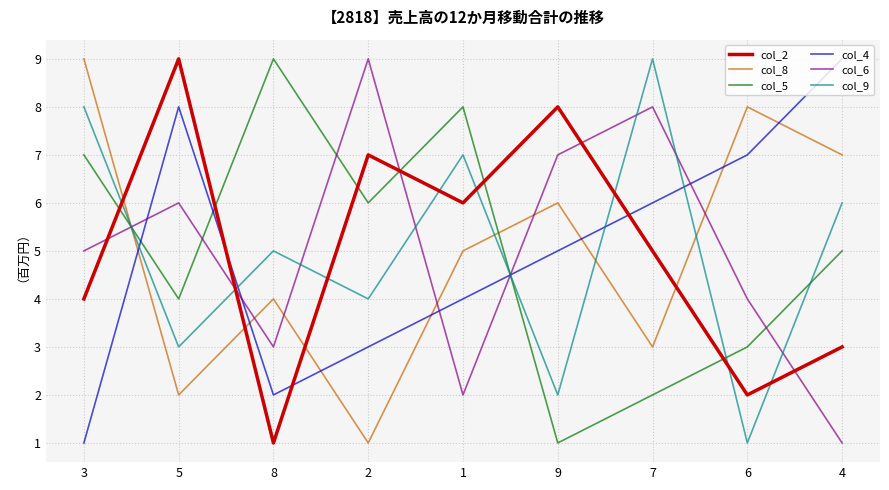

The col_6 series shows 4 at 6. True or false?

True